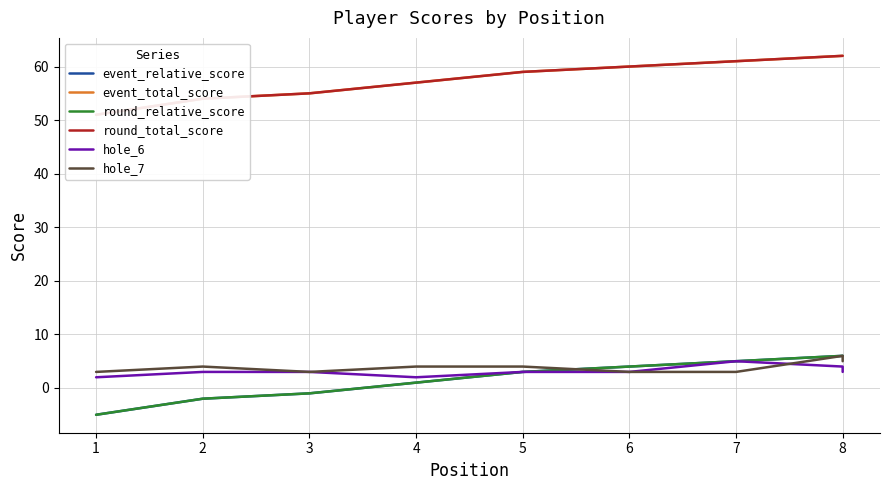

What is the minimum value for round_relative_score?

-5